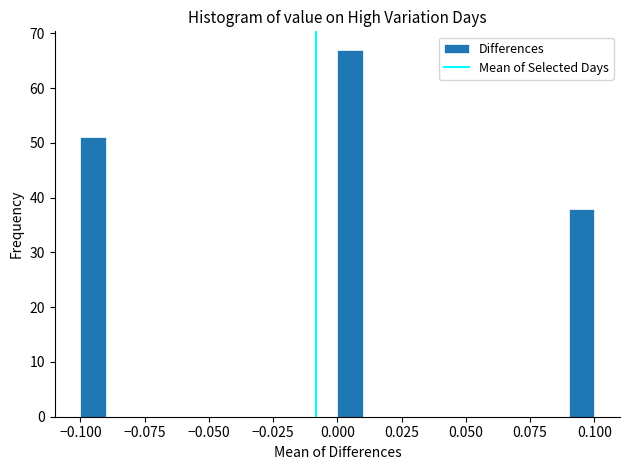

Read against the x-axis, roughly where is the centre of the tallest bar?

0.005